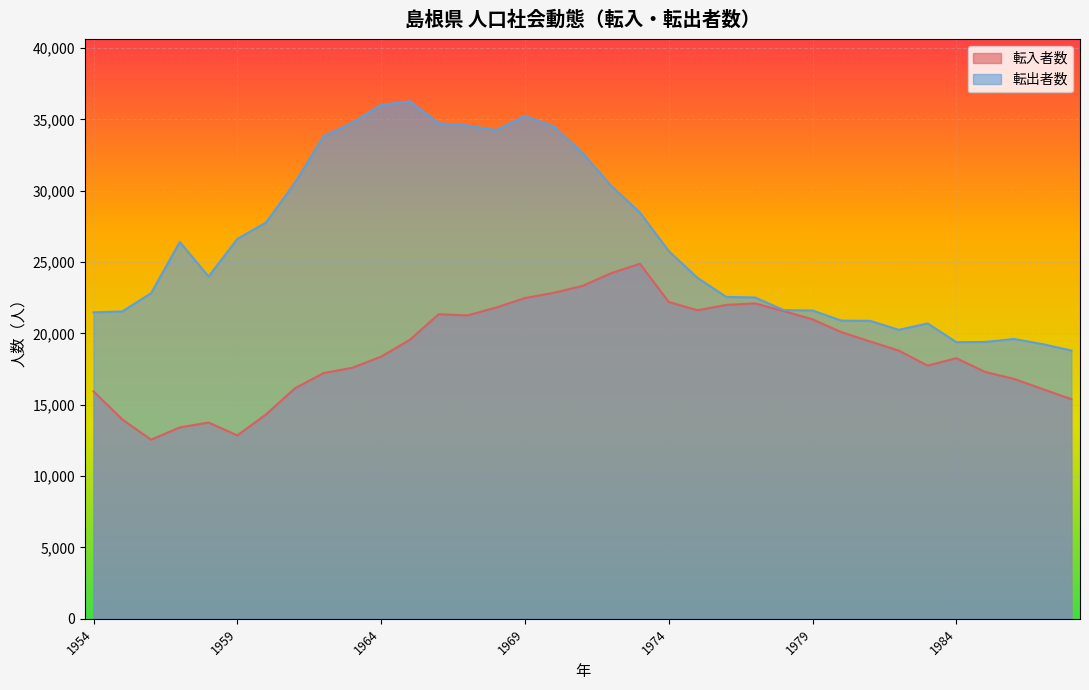

The 転出者数 series shows 34506 at 1970. True or false?

True